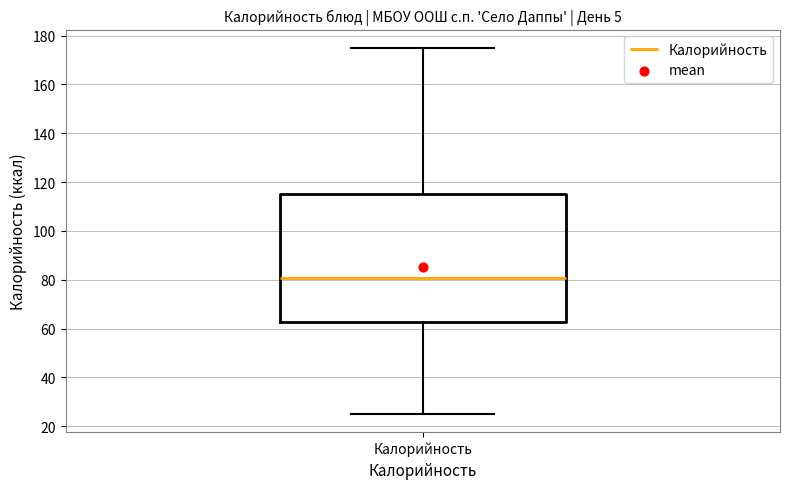

Read this box plot against the y-axis: the position of the median line, the range covered by the box, and the ends of both whiskers. The values are not printed on the chart, so give them approximately, as read against the axis.

median 80, box 62 to 116, whiskers 26 to 176